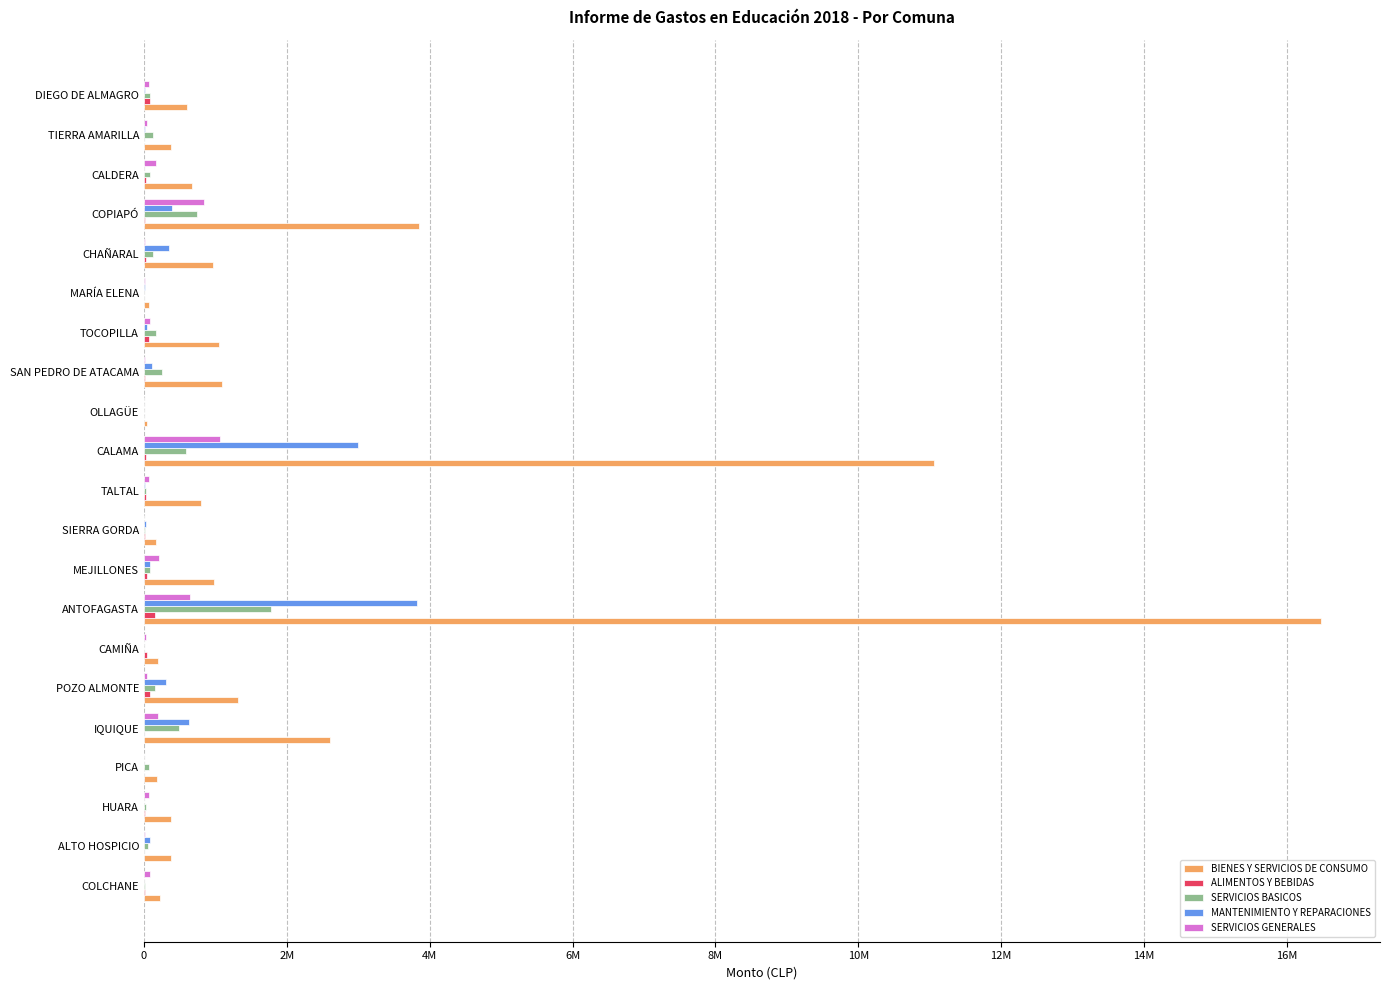

What is the greatest value displayed?

16478973